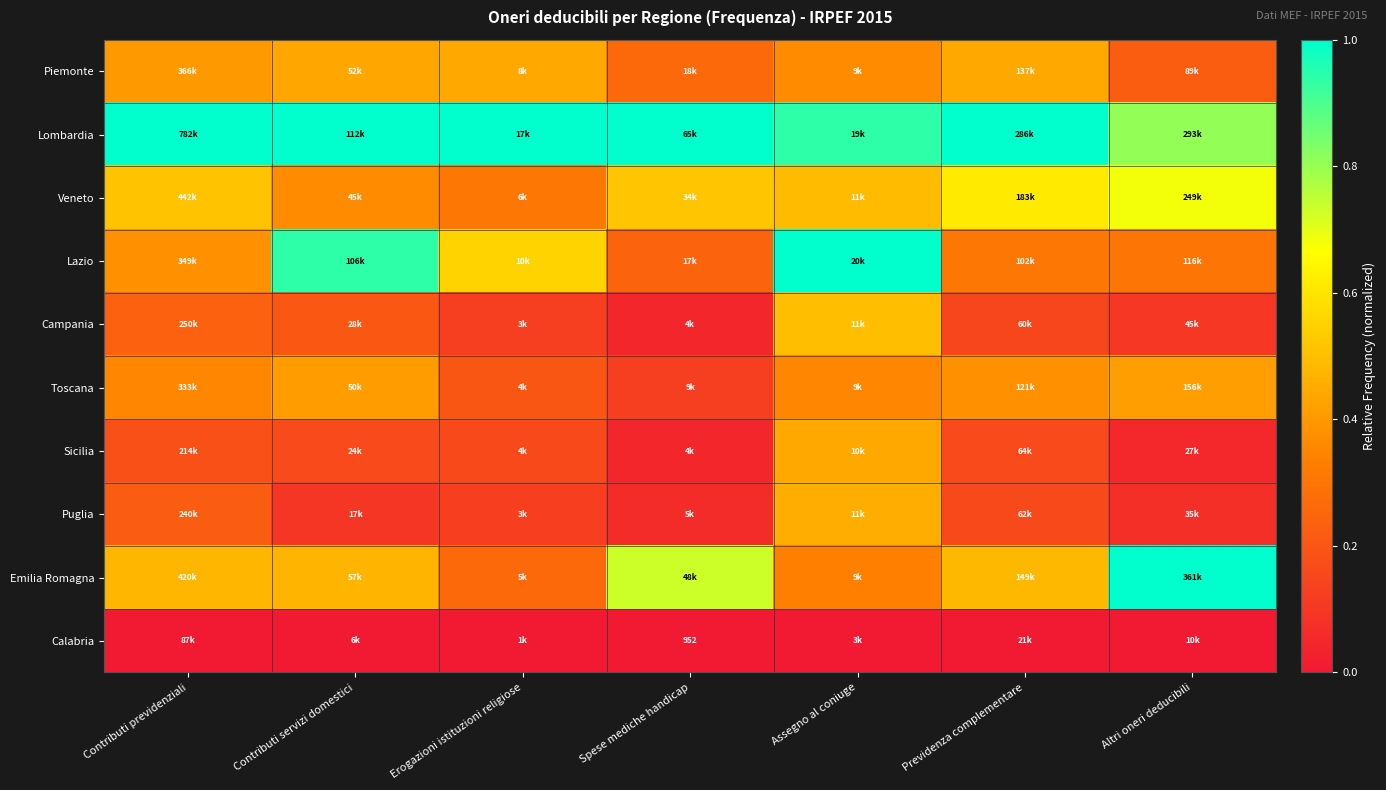

At which label does Piemonte reach its minimum?

Altri oneri deducibili